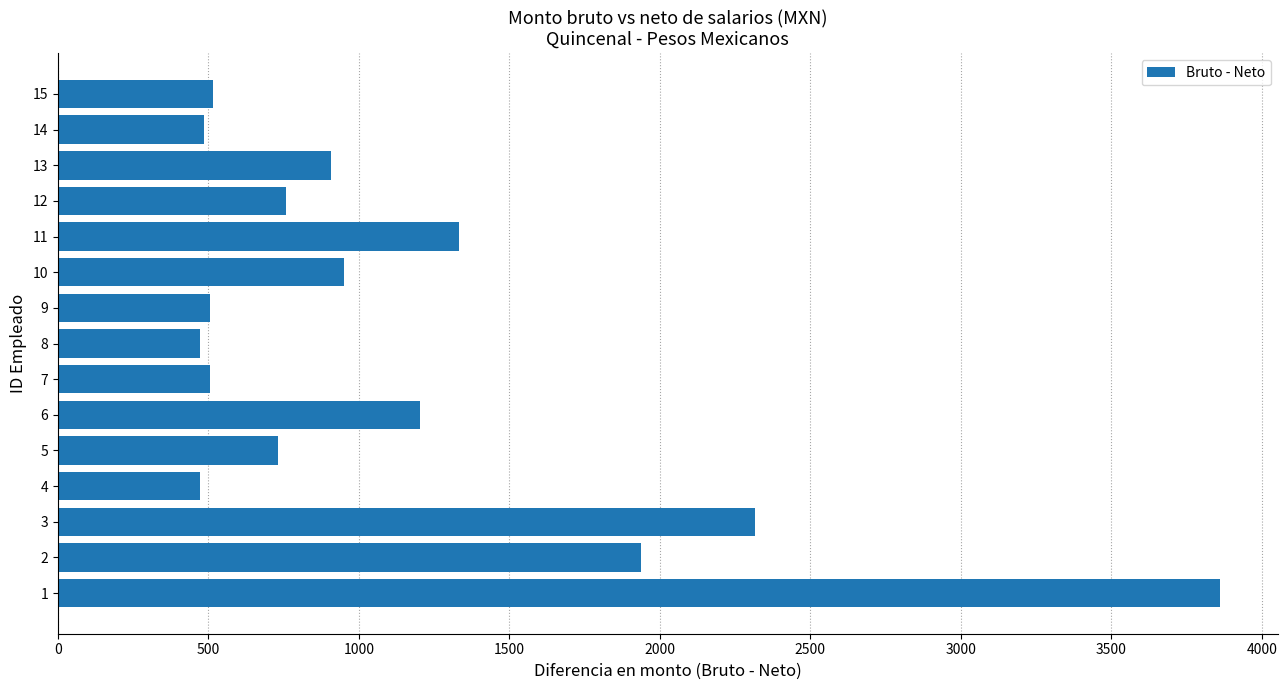

The value at 1 is 1971.2. True or false?

False